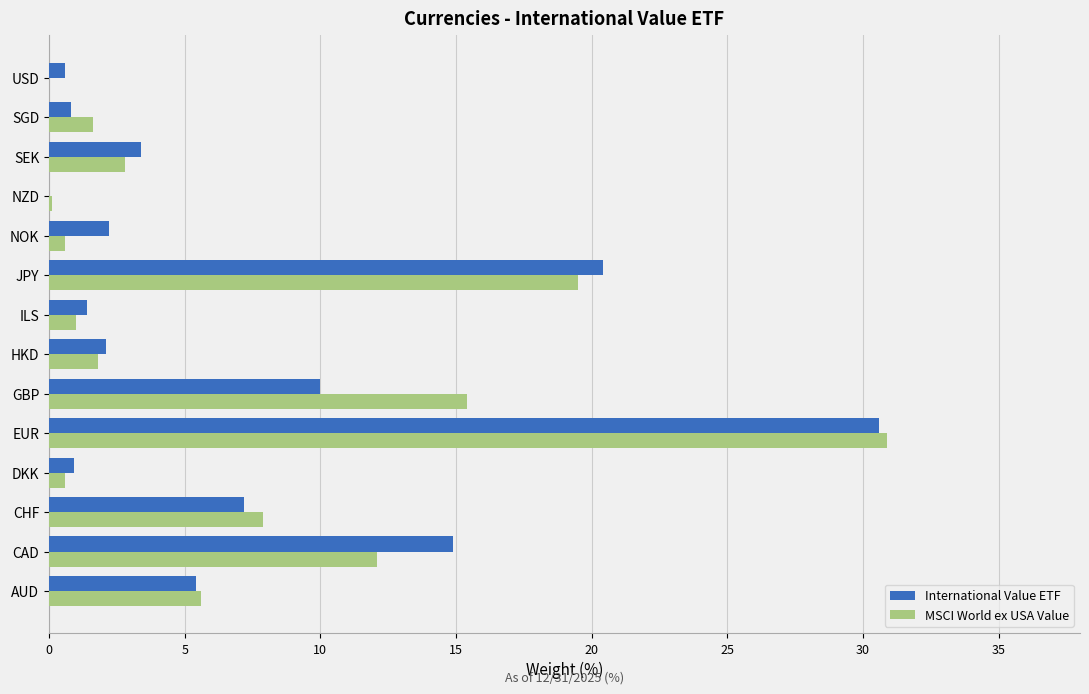

Read the International Value ETF value at AUD.

5.4